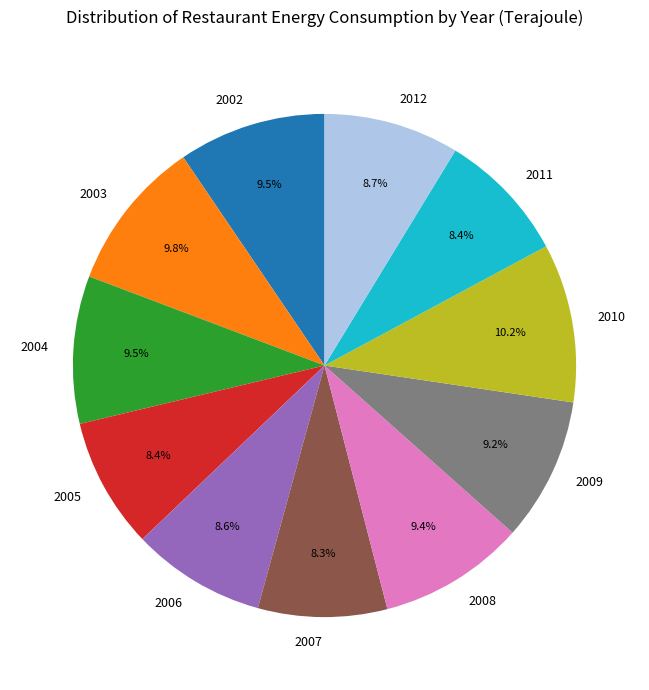

How much of the chart is everything except 2002?

90.5%